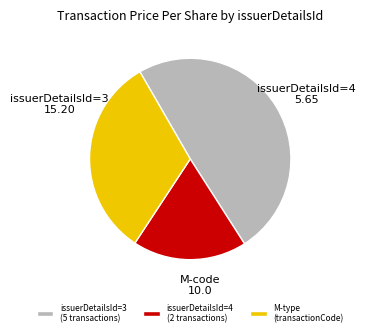

Is it true that issuerDetailsId=4 (2 transactions) is 18% of the pie?

True